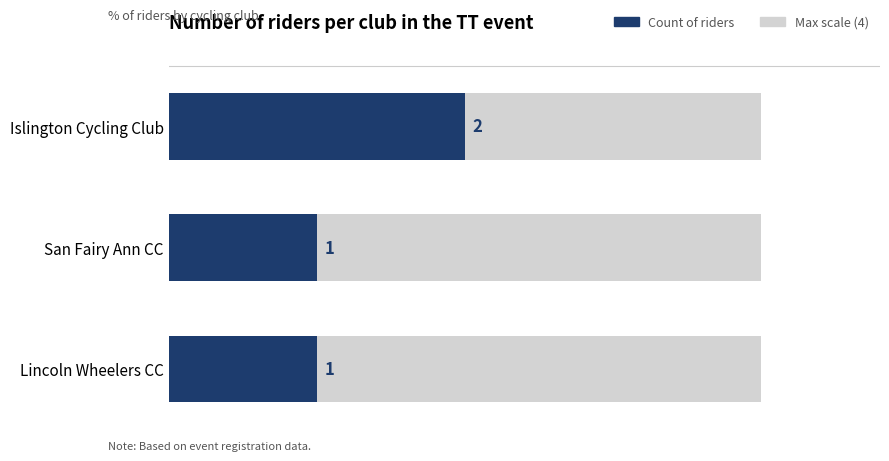

Rank the categories by value from highest to lowest.

Islington Cycling Club, San Fairy Ann CC, Lincoln Wheelers CC